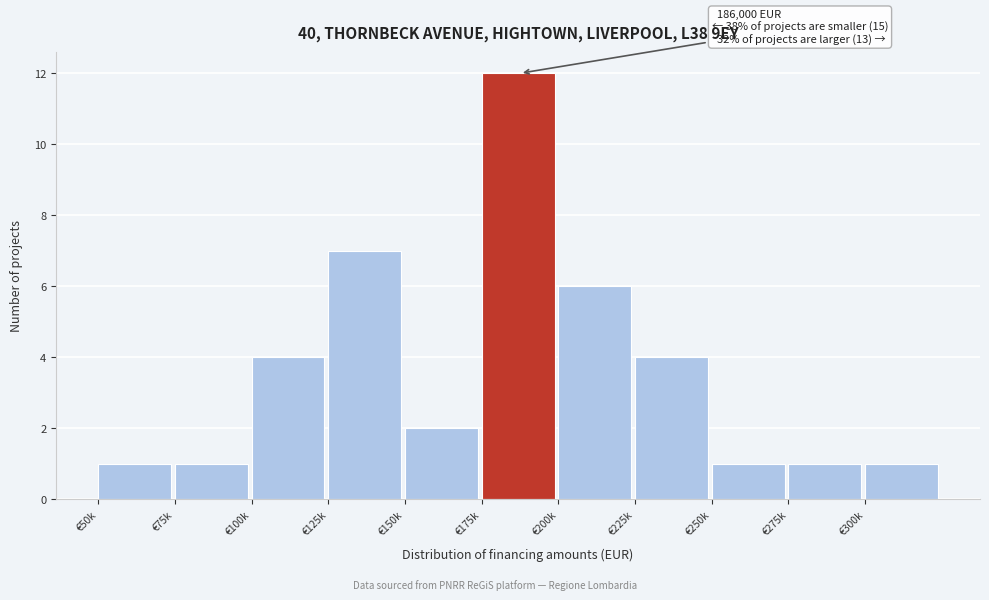

Reading right to left, list all the values displayed in this chart.

€300k=1	€275k=1	€250k=1	€225k=4	€200k=6	€175k=12	€150k=2	€125k=7	€100k=4	€75k=1	€50k=1